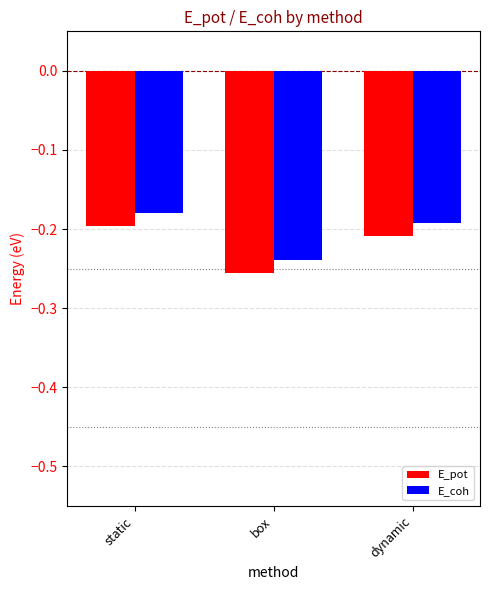

Is the value of E_pot at static greater than the value of E_coh at box?

Yes